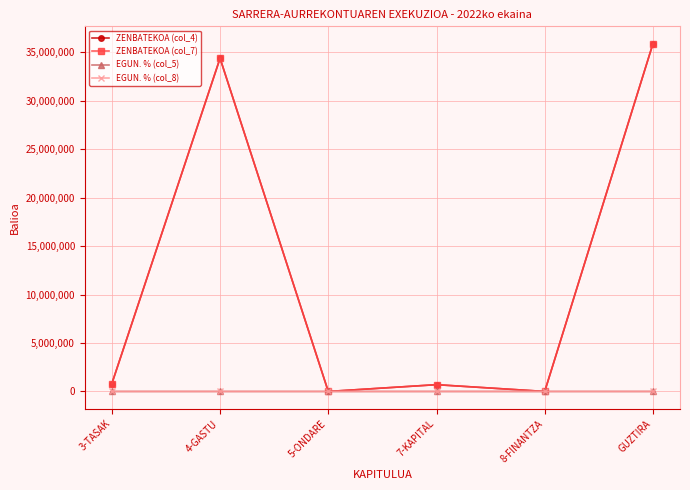

Does the chart have visible grid lines?

Yes